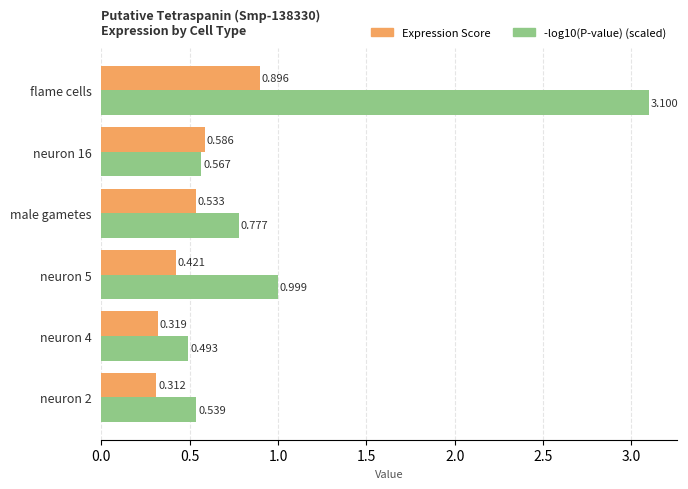

At which label does Expression Score reach its peak?

flame cells